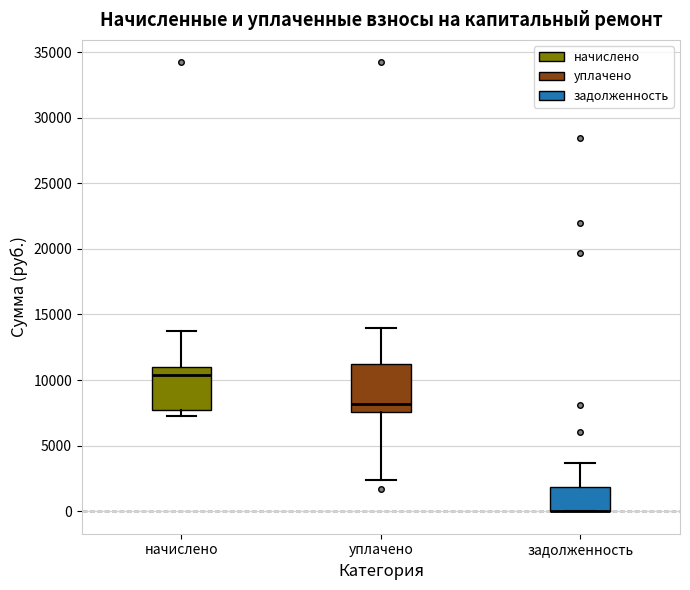

Where does the median line of the box for начислено sit on the y-axis? The values are not printed on the chart, so give them approximately, as read against the axis.

10500